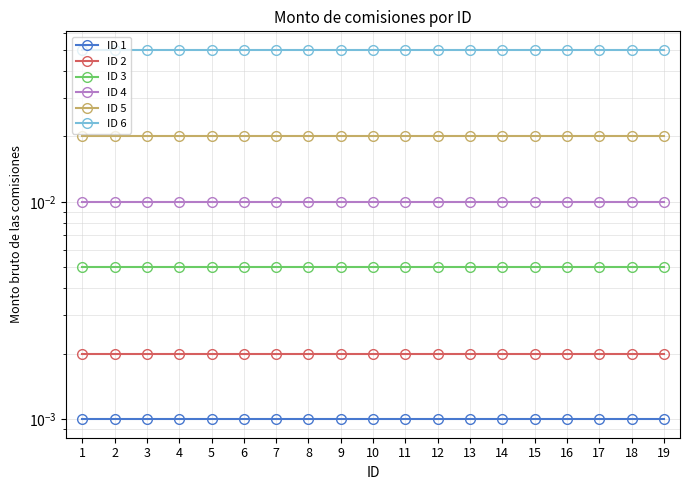

True or false: ID 6 and ID 5 intersect in this chart.

False